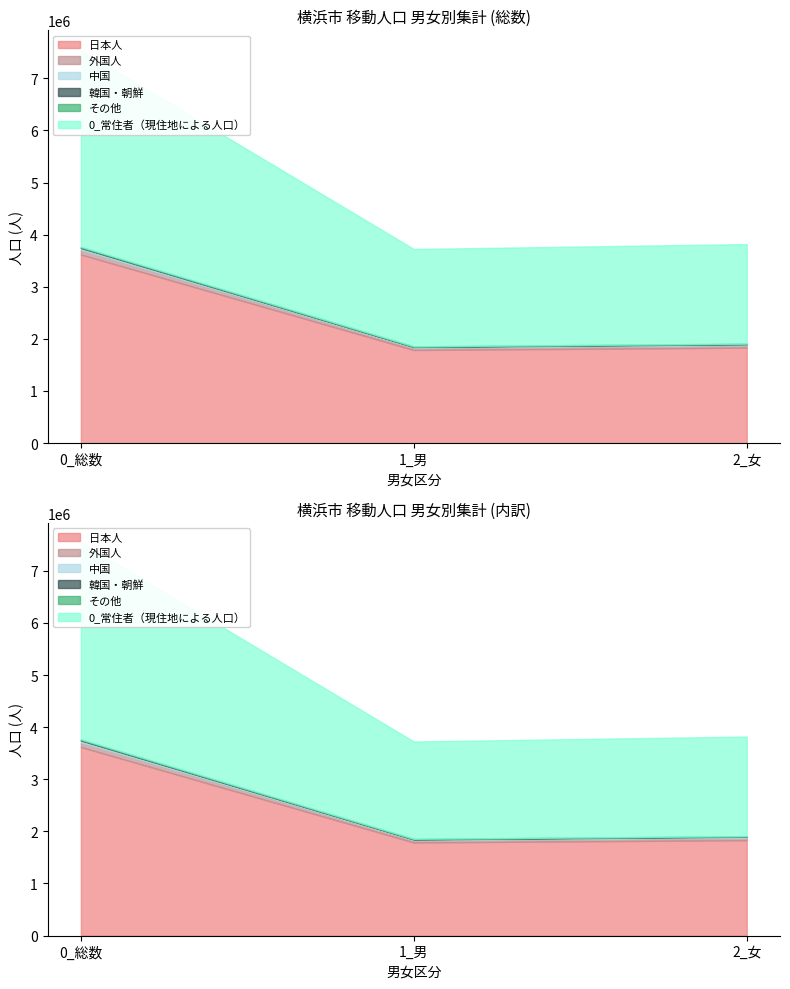

What is the total value across all series at 1_男?

3724423